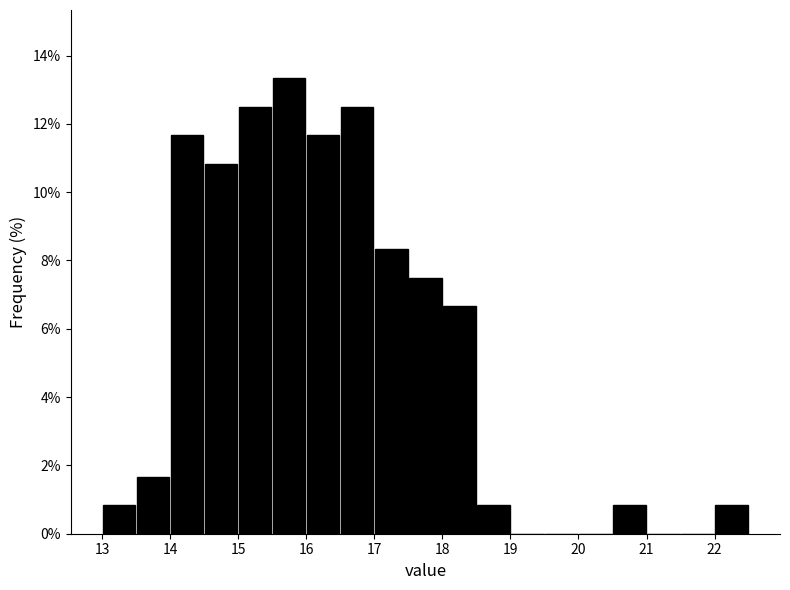

Which range on the x-axis has the tallest bar?

15.5 to 16.0